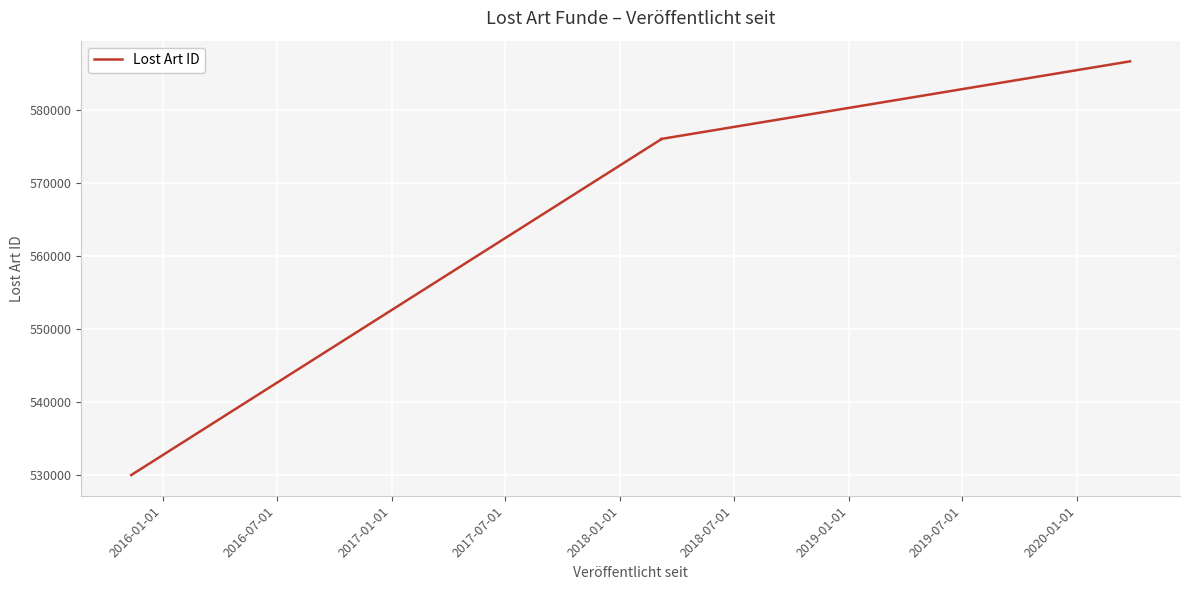

What is the difference between the values at 2017-07-01 and 2017-01-01?

10642